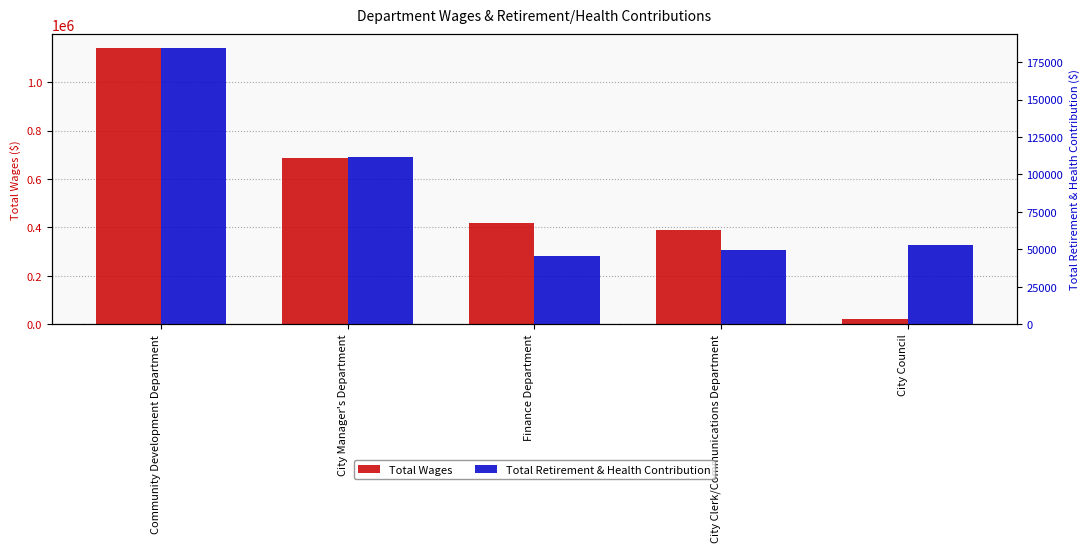

Rank the series at City Manager's Department from highest to lowest value.

Total Wages, Total Retirement & Health Contribution